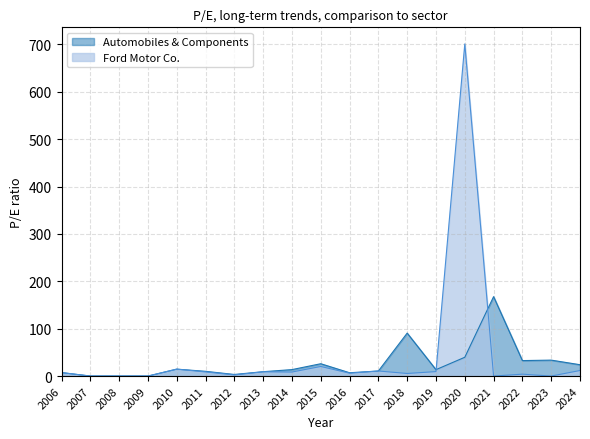

Reading left to right, extract all data points from this chart.

Automobiles & Components: 2006=7.3	2007=0.0	2008=0.0	2009=0.0	2010=14.6	2011=10.0	2012=3.4	2013=9.2	2014=13.6	2015=26.0	2016=7.0	2017=10.7	2018=90.7	2019=13.5	2020=39.7	2021=167.6	2022=32.7	2023=33.6	2024=23.9
Ford Motor Co.: 2006=7.3	2007=0.0	2008=0.0	2009=0.0	2010=14.6	2011=8.7	2012=2.4	2013=9.0	2014=8.5	2015=20.2	2016=6.0	2017=10.7	2018=5.5	2019=9.4	2020=701.0	2021=0.0	2022=4.0	2023=0.0	2024=11.7